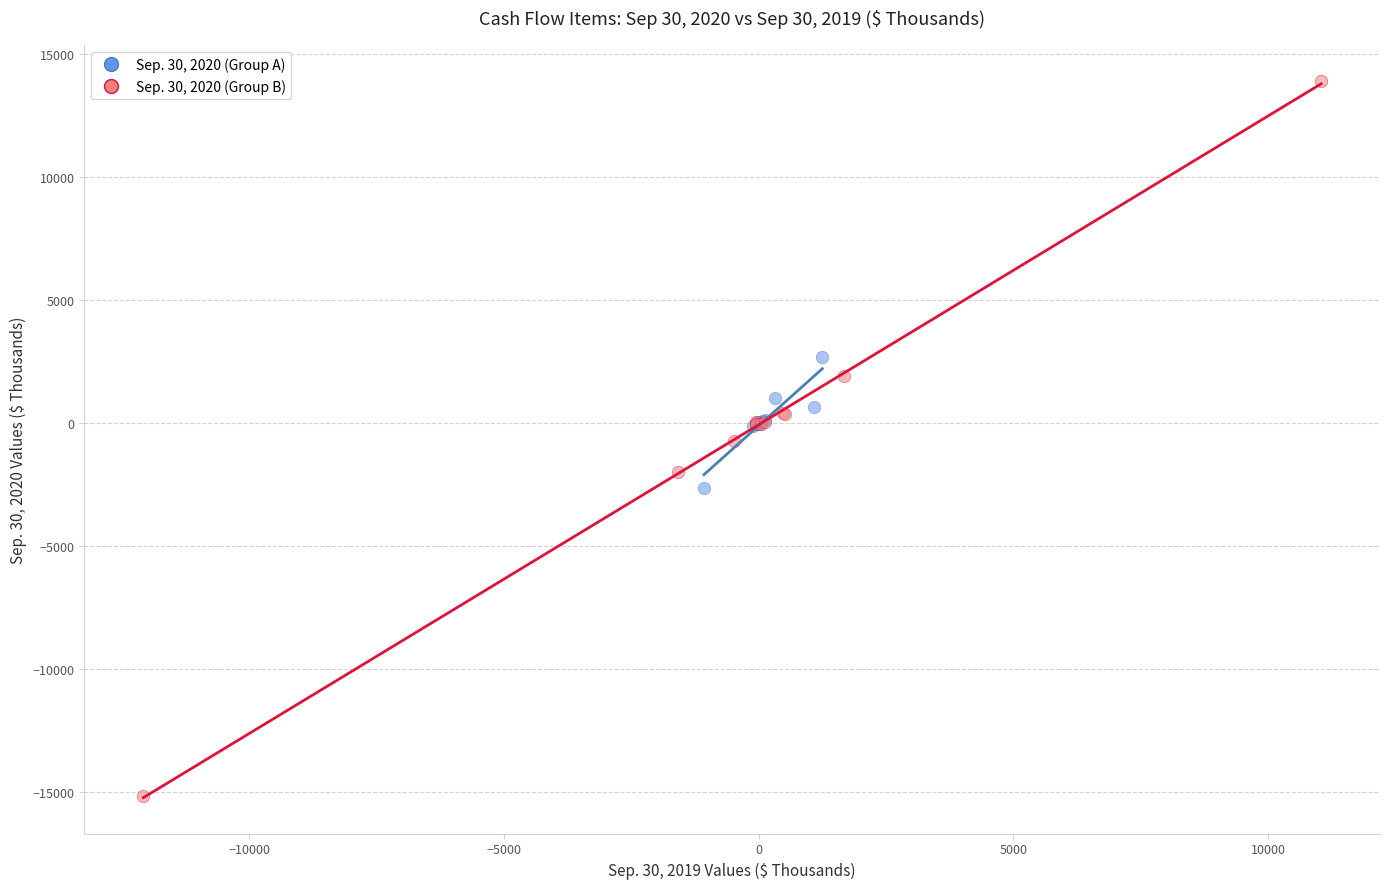

Which series contains the highest Y value?

Sep. 30, 2020 (Group B)